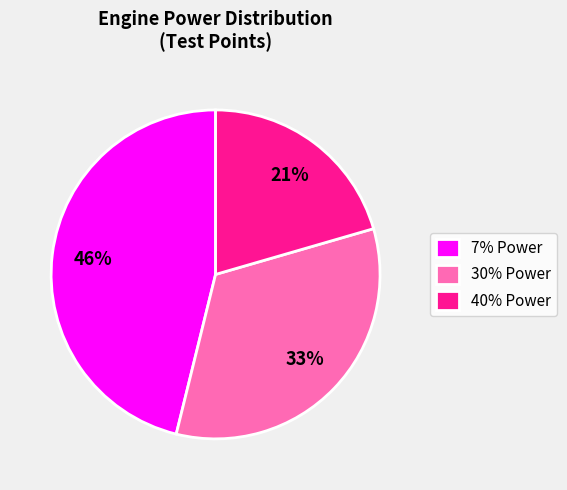

How many slices are in this pie chart?

3